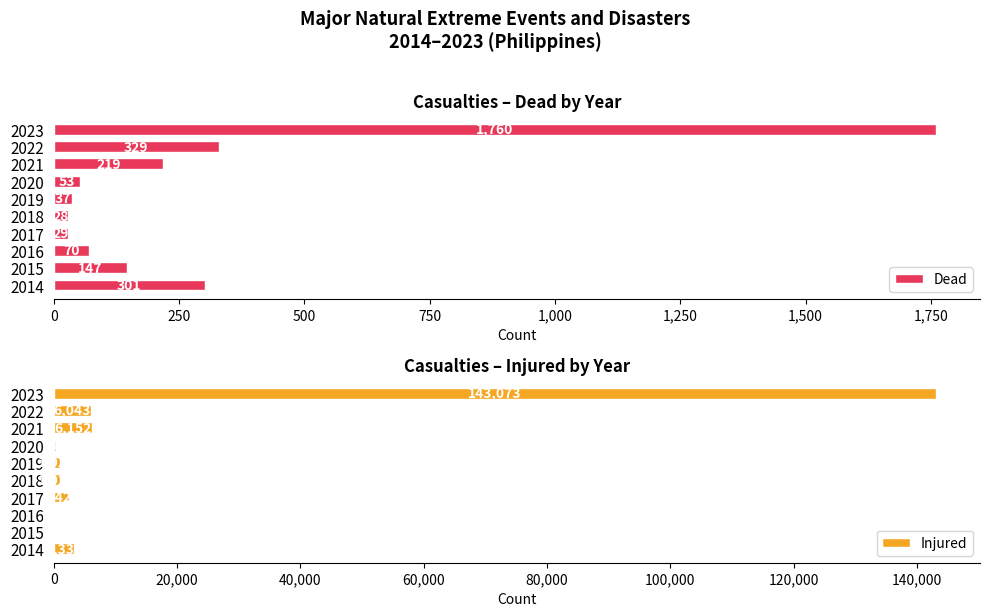

At which label does Dead reach its minimum?

2018